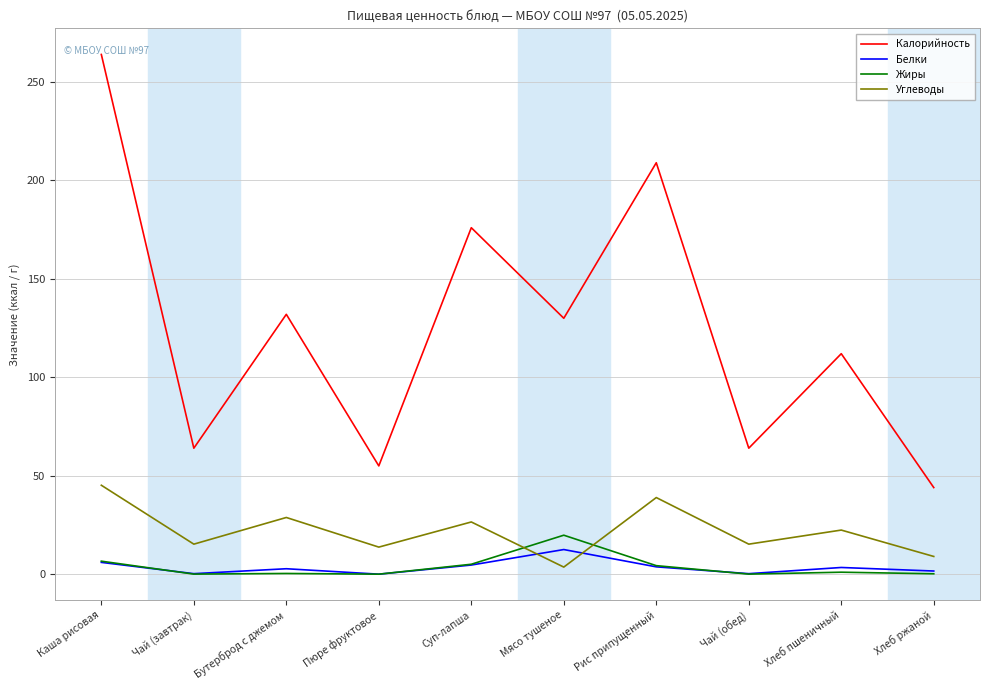

At how many categories does at least one series exceed 237?

1